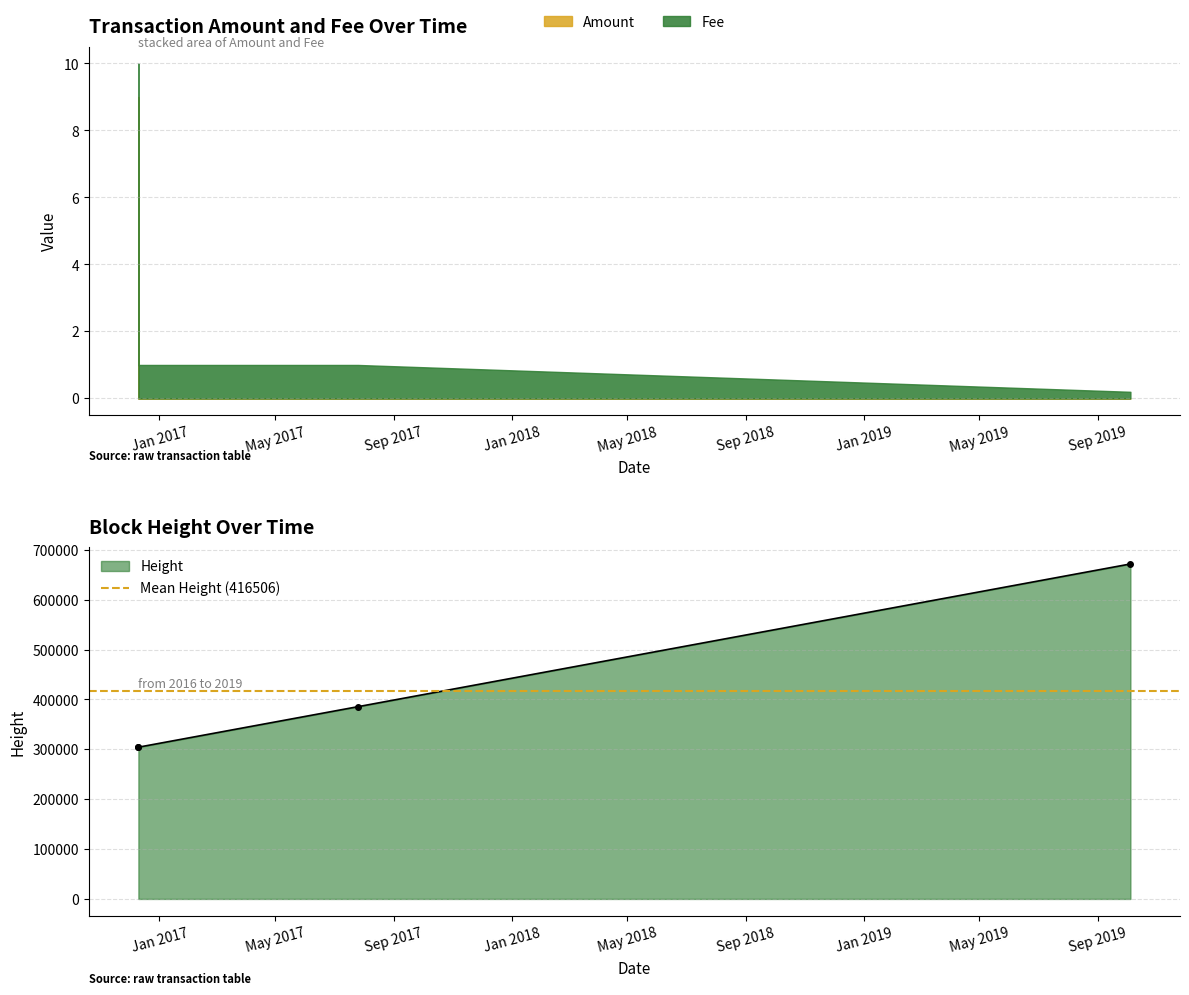

Reading left to right, list all the values displayed in this chart.

Amount: 9.0	0.0	0.0	0.0
Fee: 1.0	1.0	1.0	0.2
Height: 304317.0	304318.0	385589.0	671802.0